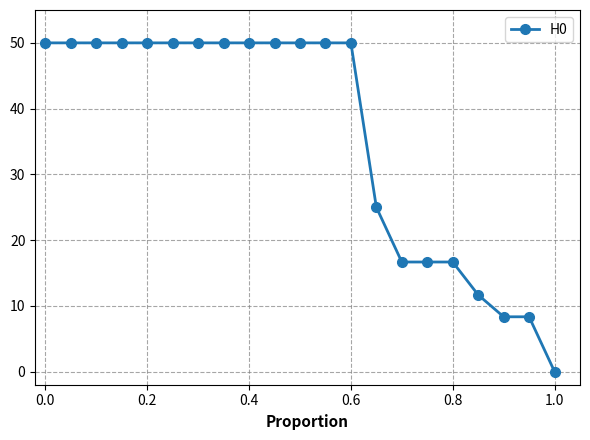

What is the average value?

35.9